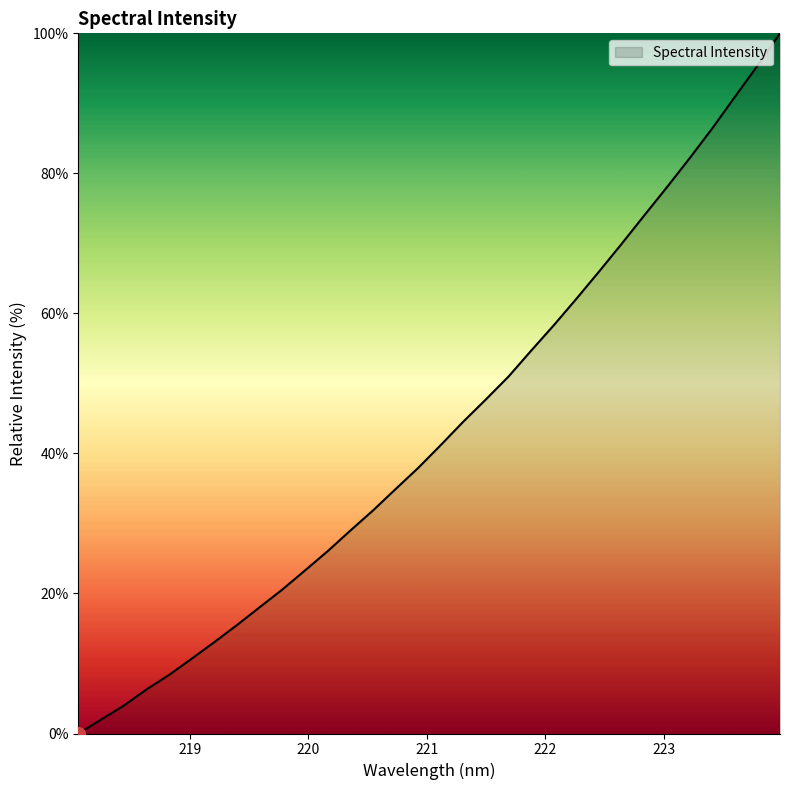

What is the greatest value displayed?

100.0